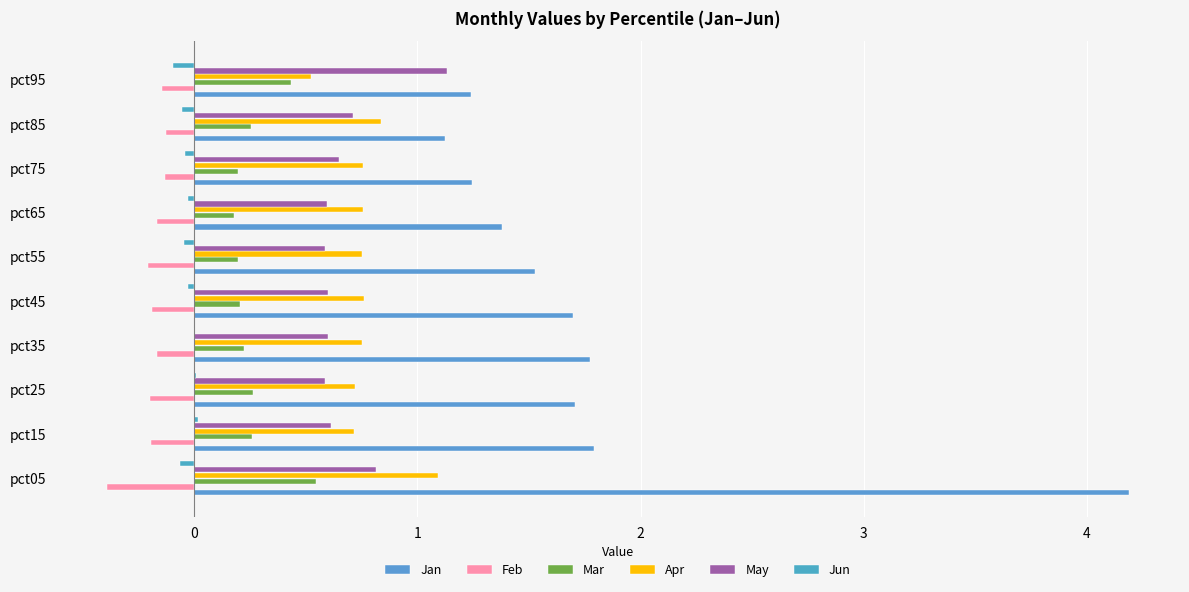

How many distinct data groups are displayed?

6